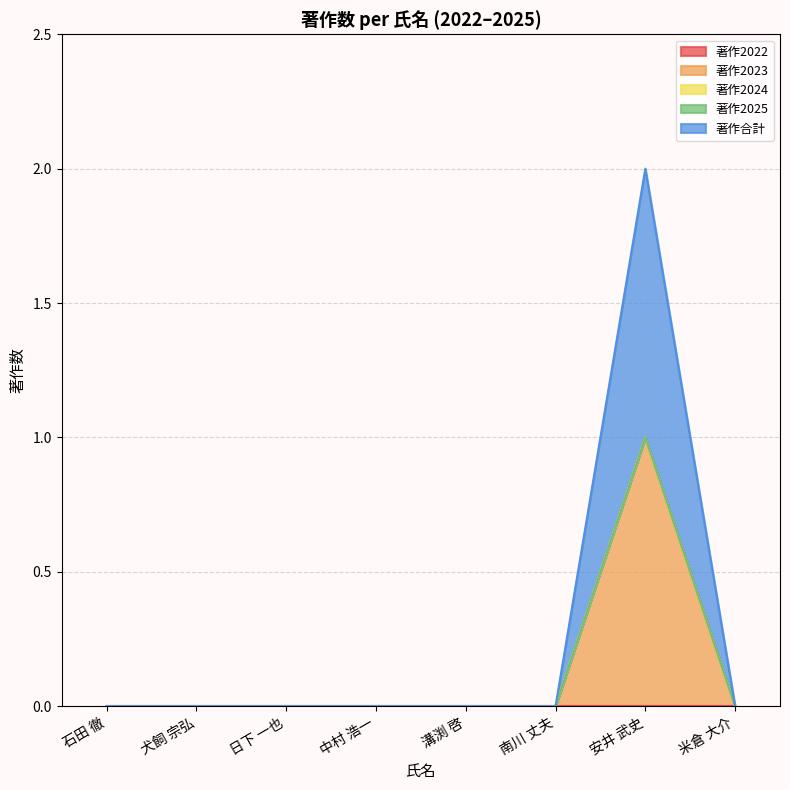

Which has a higher value, 中村 浩一 or 石田 徹?

中村 浩一